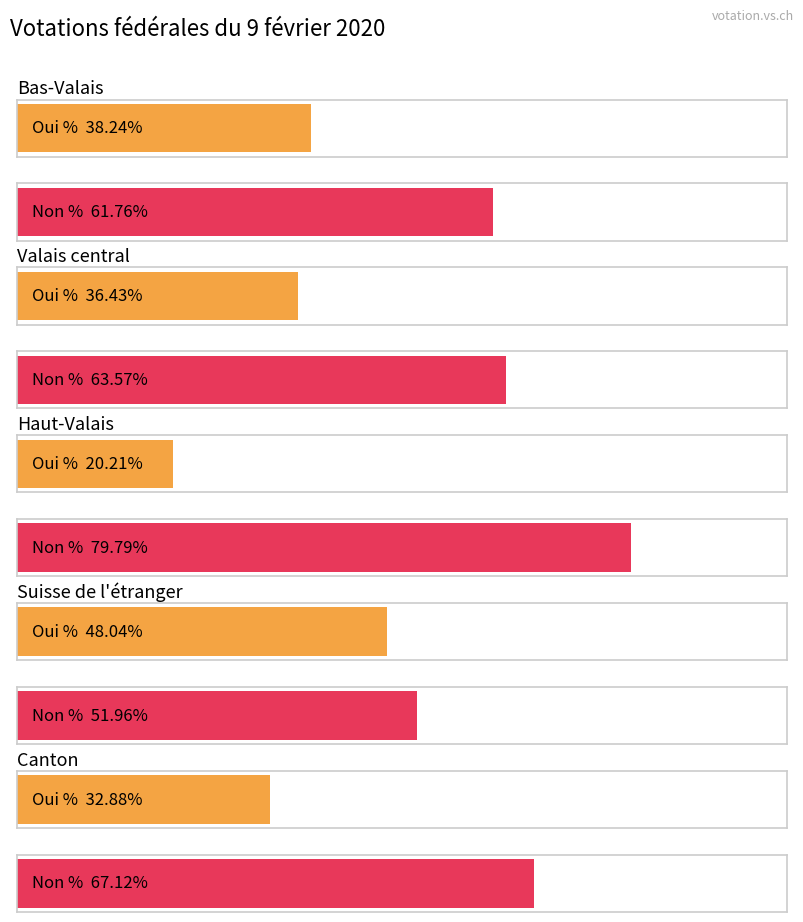

Are the bars horizontal?

Yes